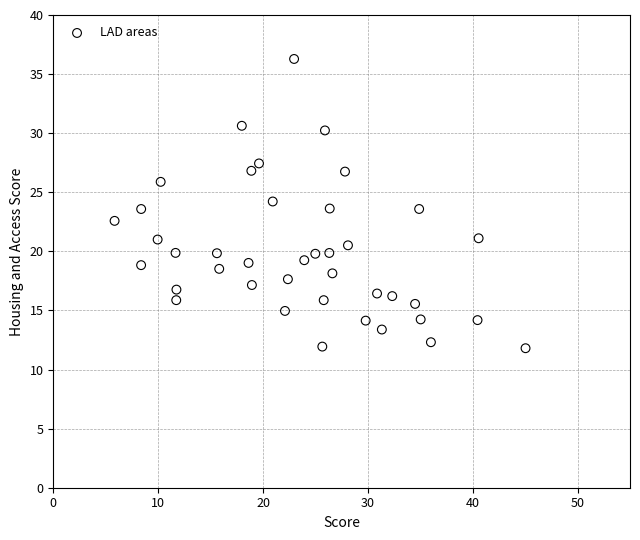

What is the range of Y values (max minus min)?

24.5